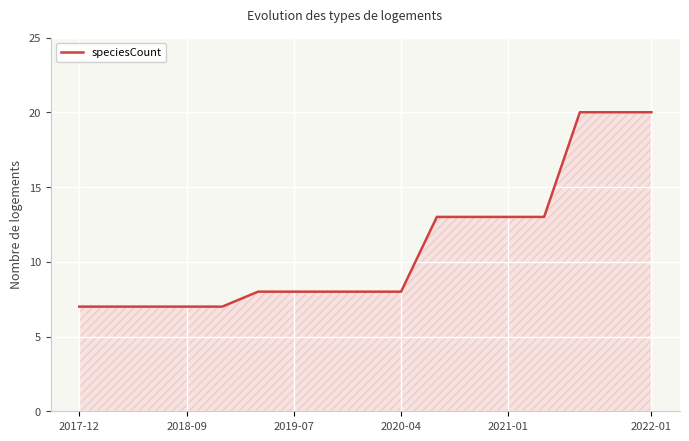

What is the maximum value shown in the chart?

20